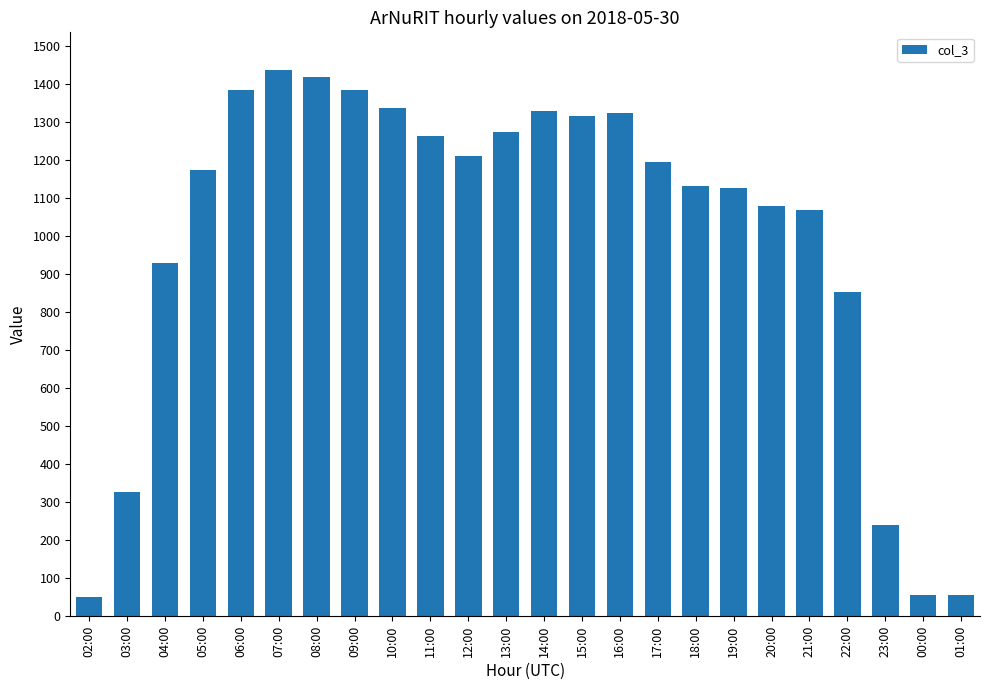

The value at 09:00 is 818. True or false?

False